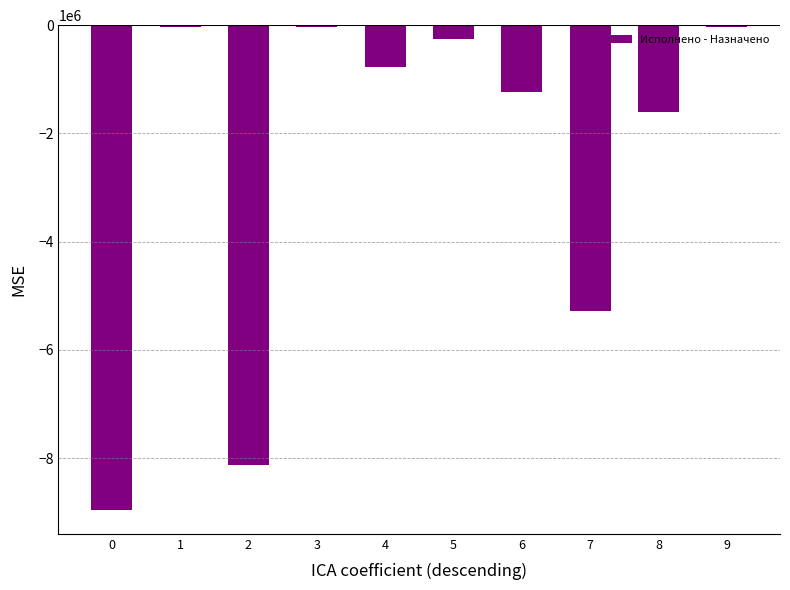

Are the bars horizontal?

No